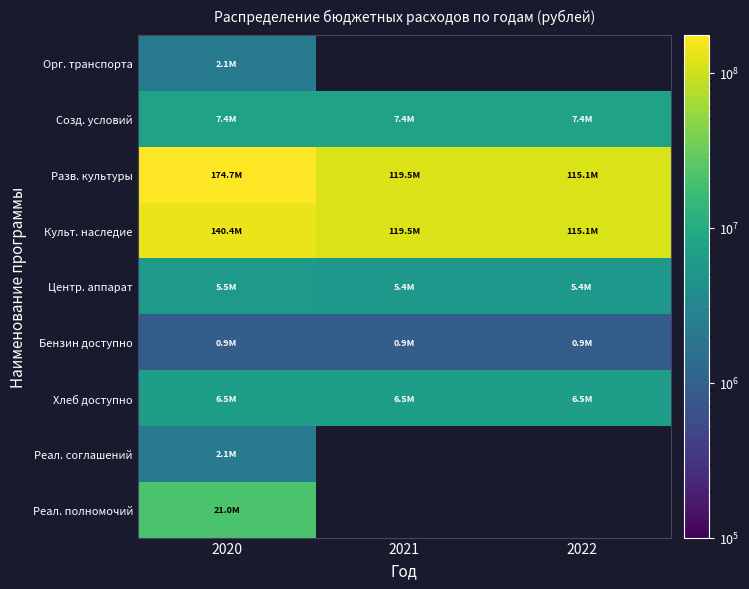

What is the lowest value of the Центр. аппарат series?

5419245.0